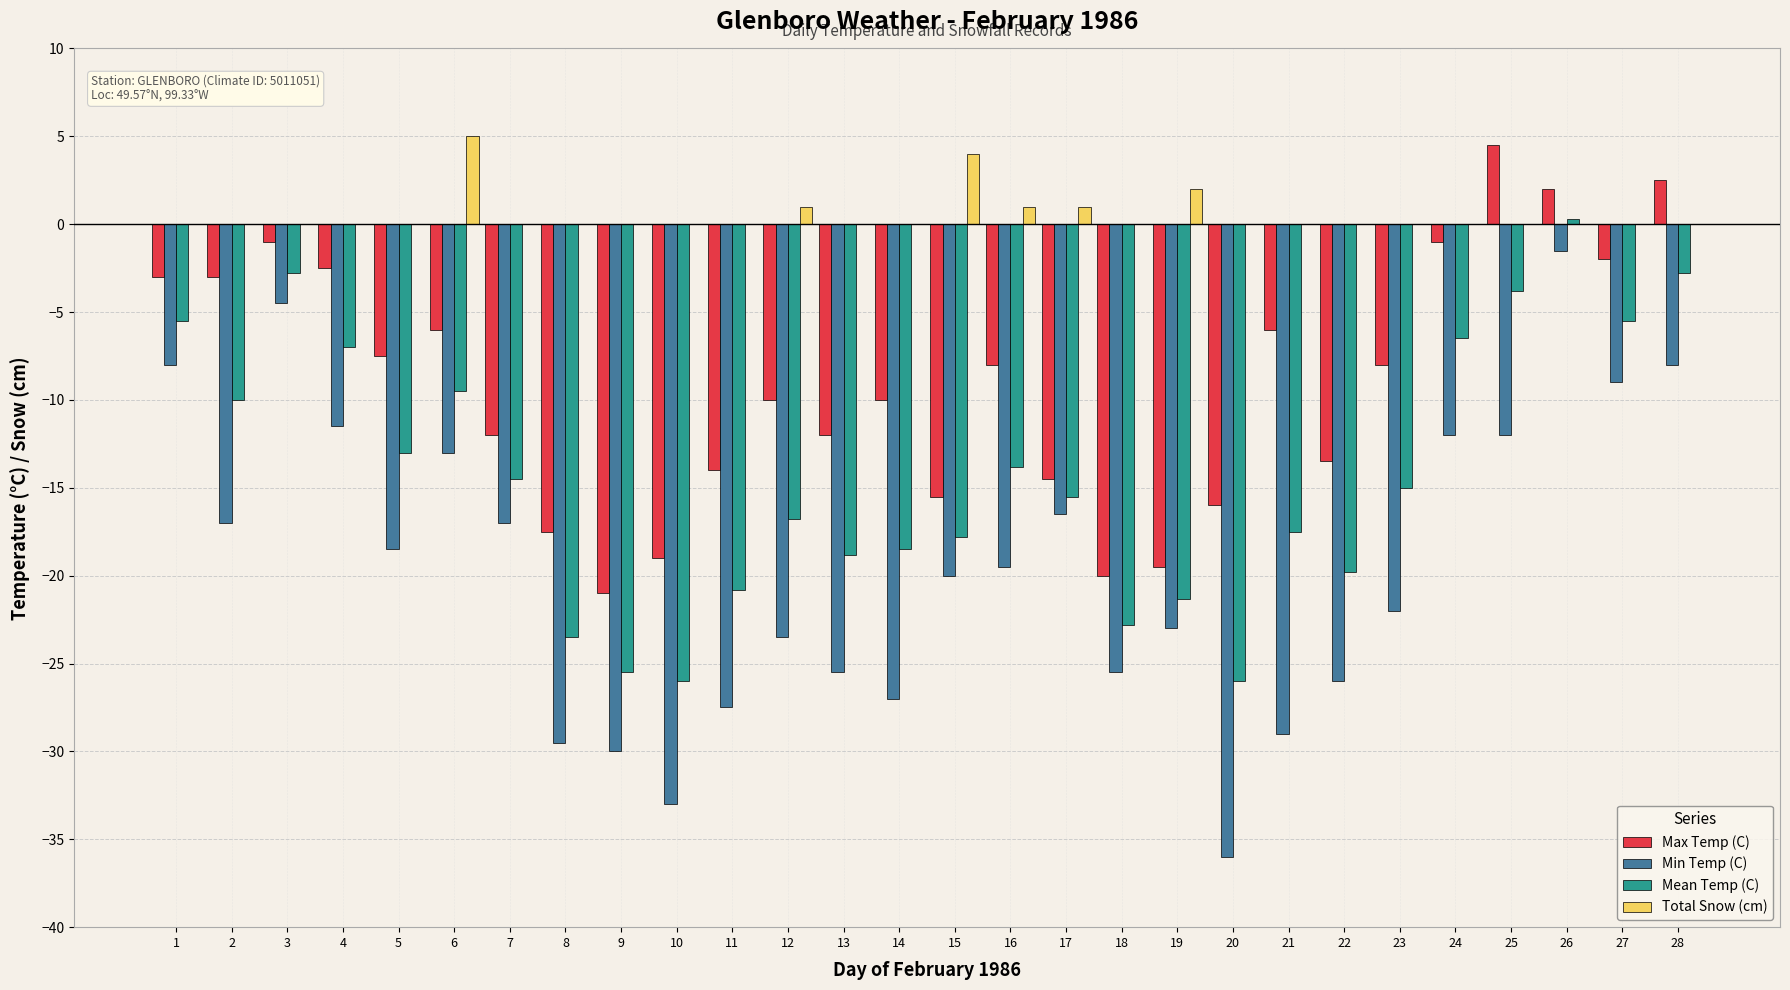

Is it true that Total Snow (cm) equals 1.9 at 26?

False